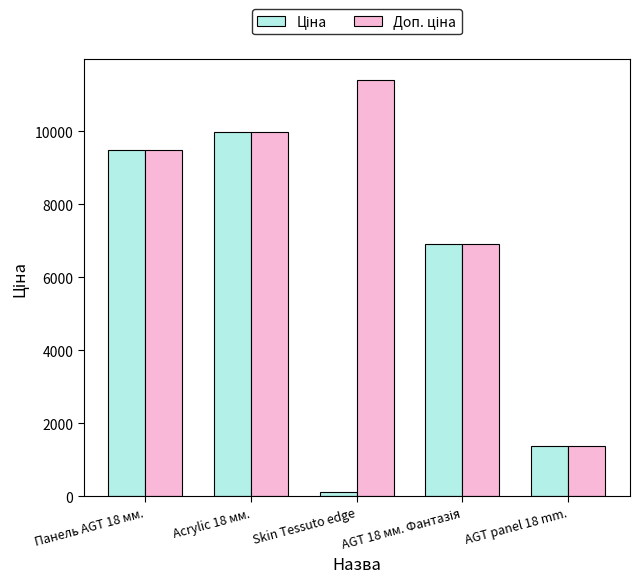

Which category has the highest value across all series?

Skin Tessuto edge